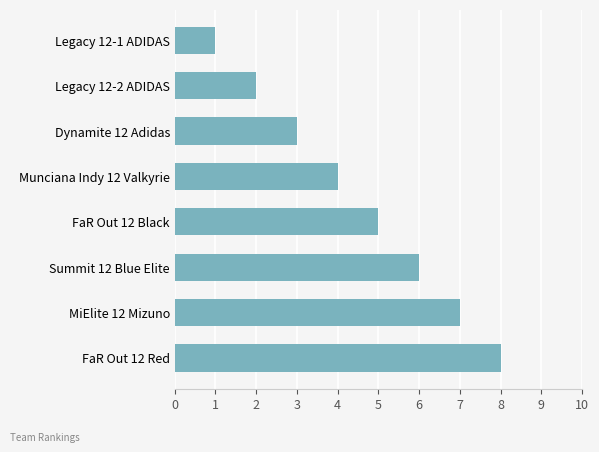

True or false: the data shows 6 at Summit 12 Blue Elite.

True